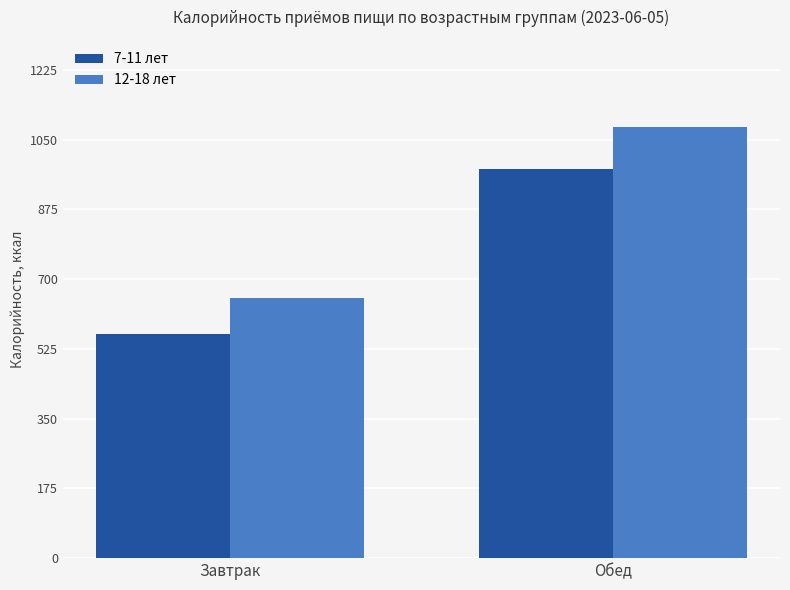

Where is 7-11 лет nearest to the value 769?

Завтрак